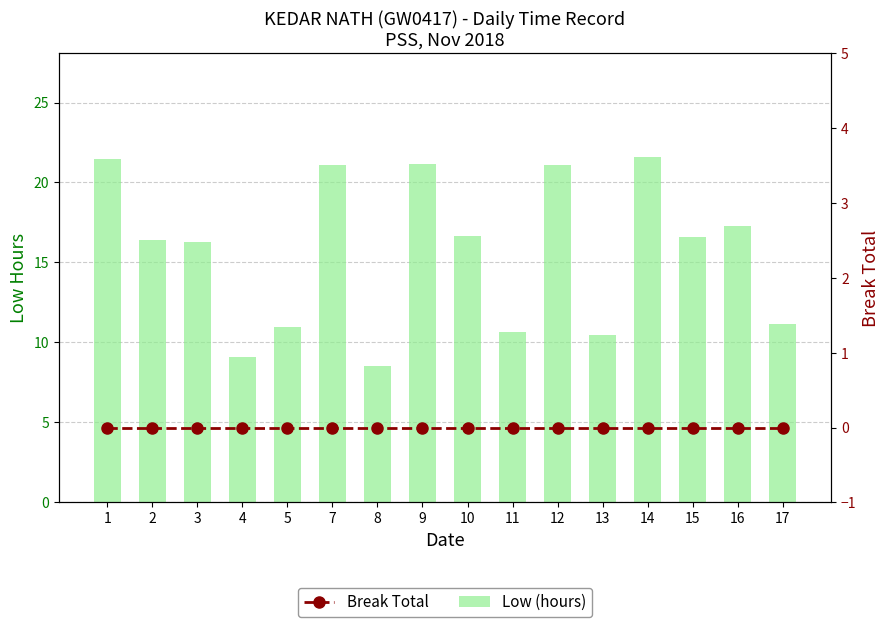

Is the value of Low (hours) at 1 greater than the value of Break Total at 5?

Yes